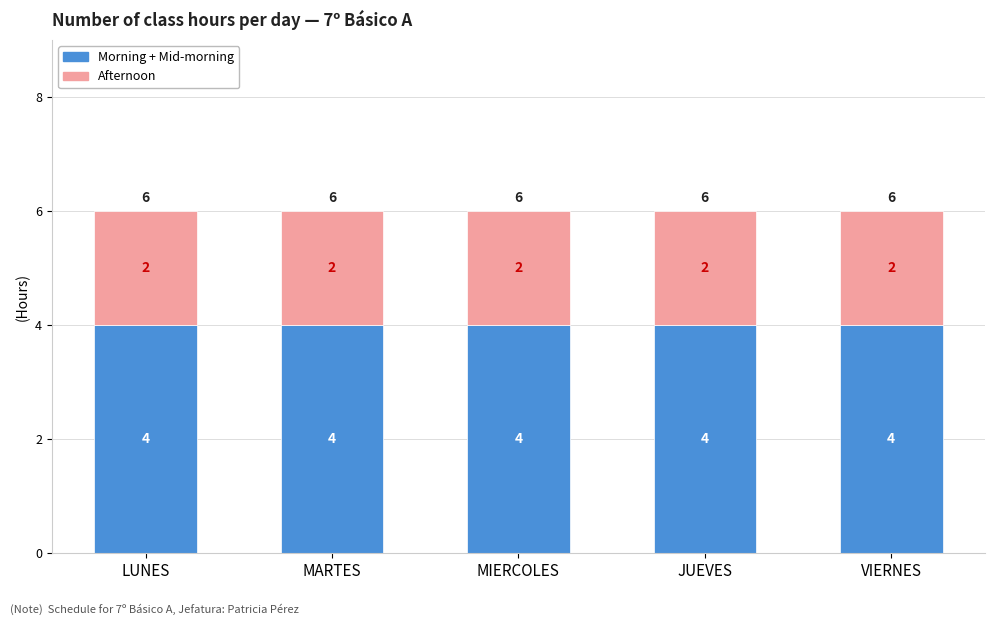

What is the total value across all series at LUNES?

6